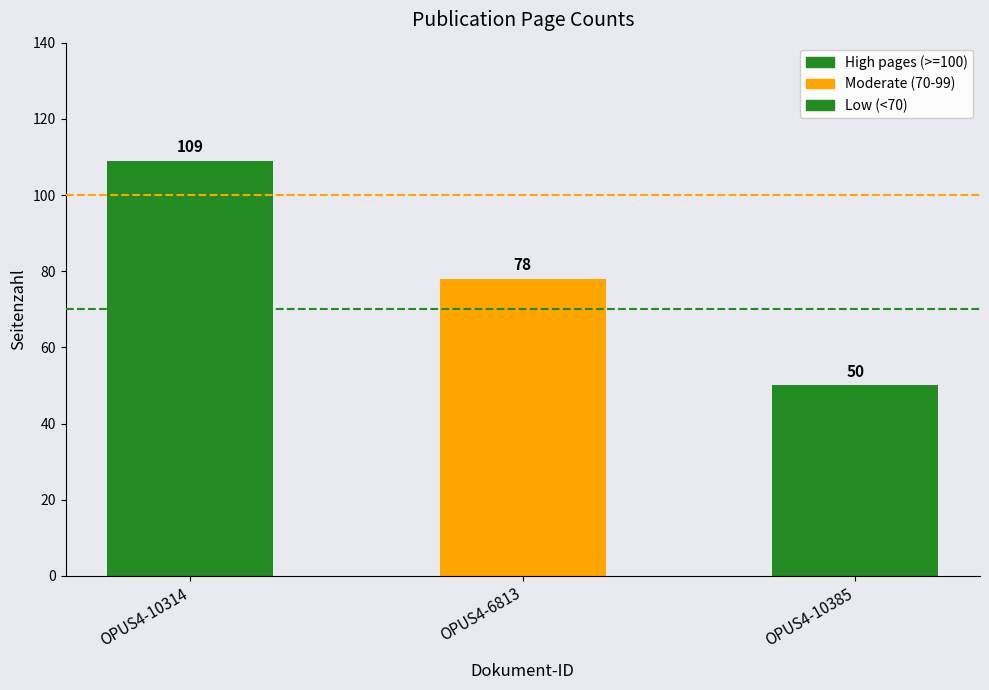

What is the approximate value at OPUS4-10314?

109